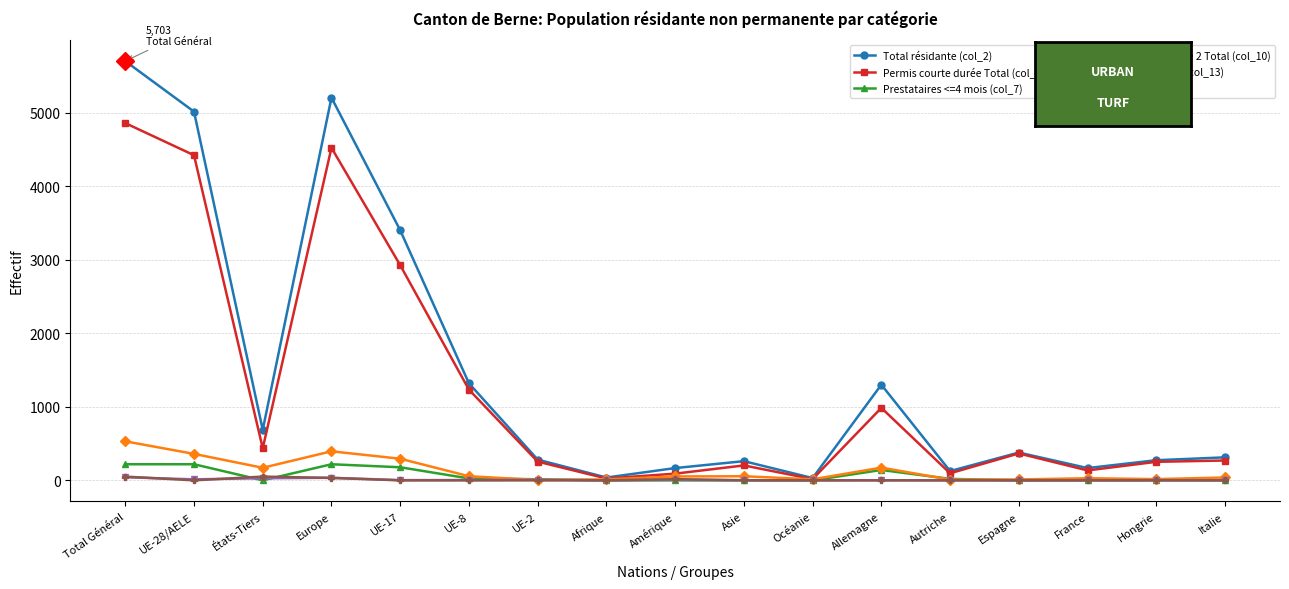

How many lines are shown in the chart?

6